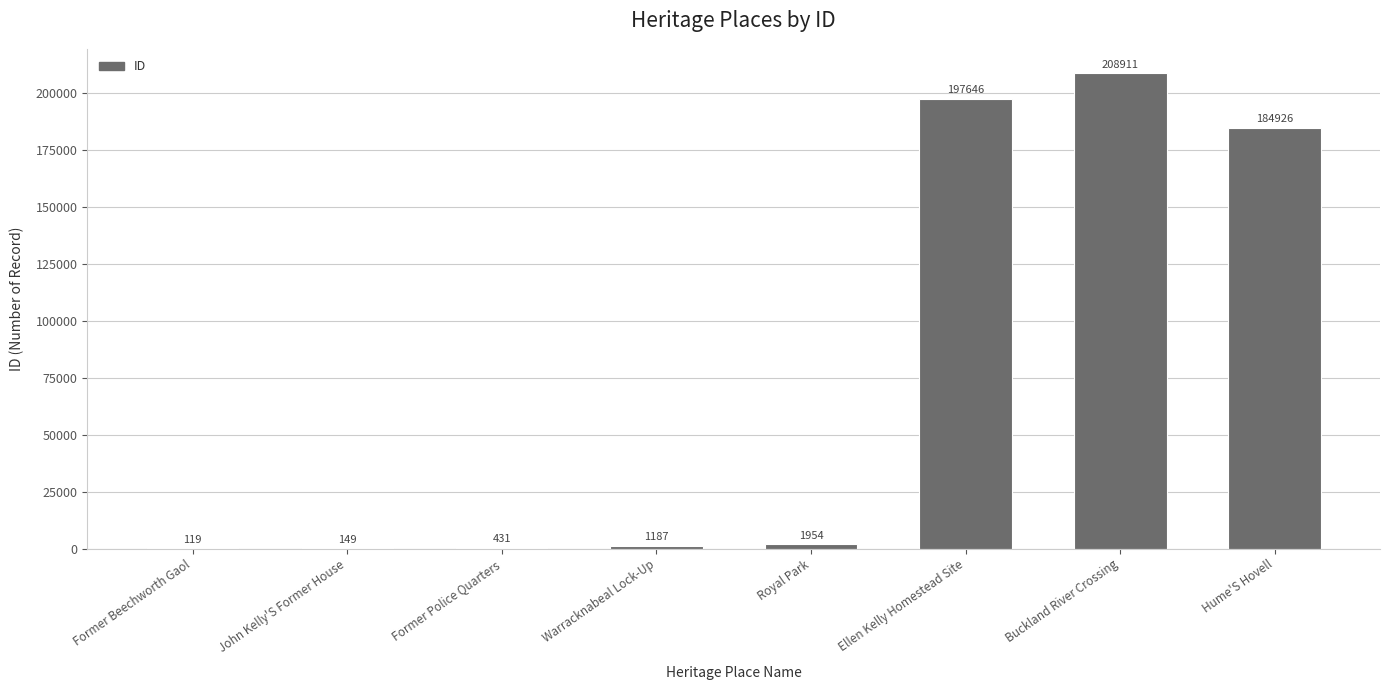

Where is the data nearest to the value 104515?

Hume'S Hovell